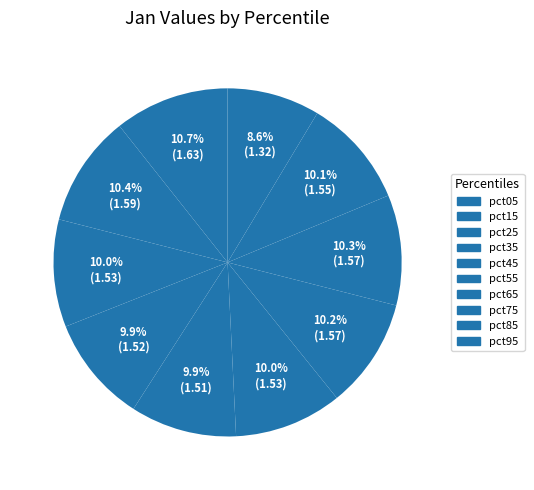

What is the largest slice in the pie chart?

pct05